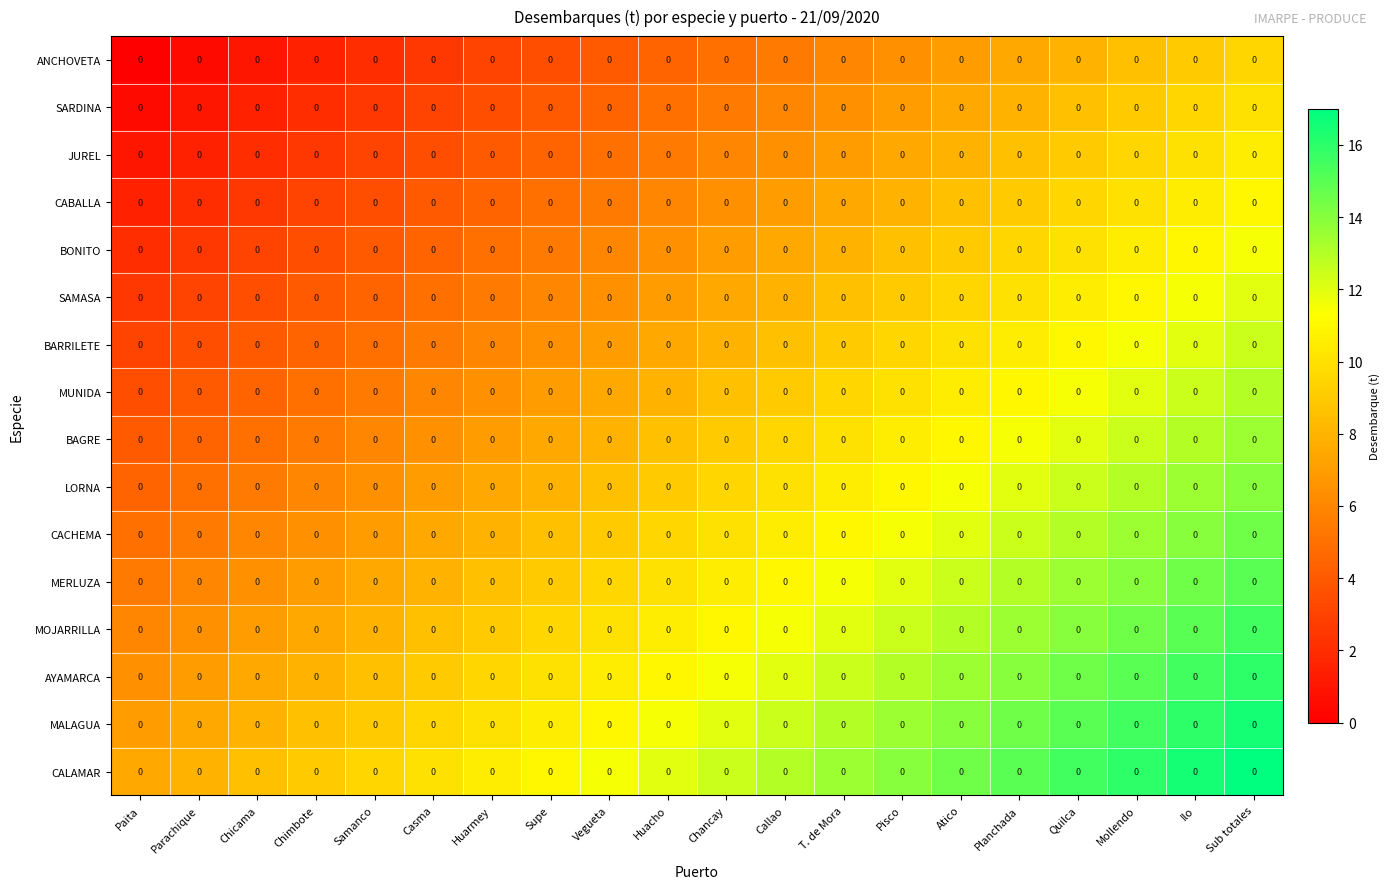

Which category has the lowest value in the MERLUZA series?

Paita